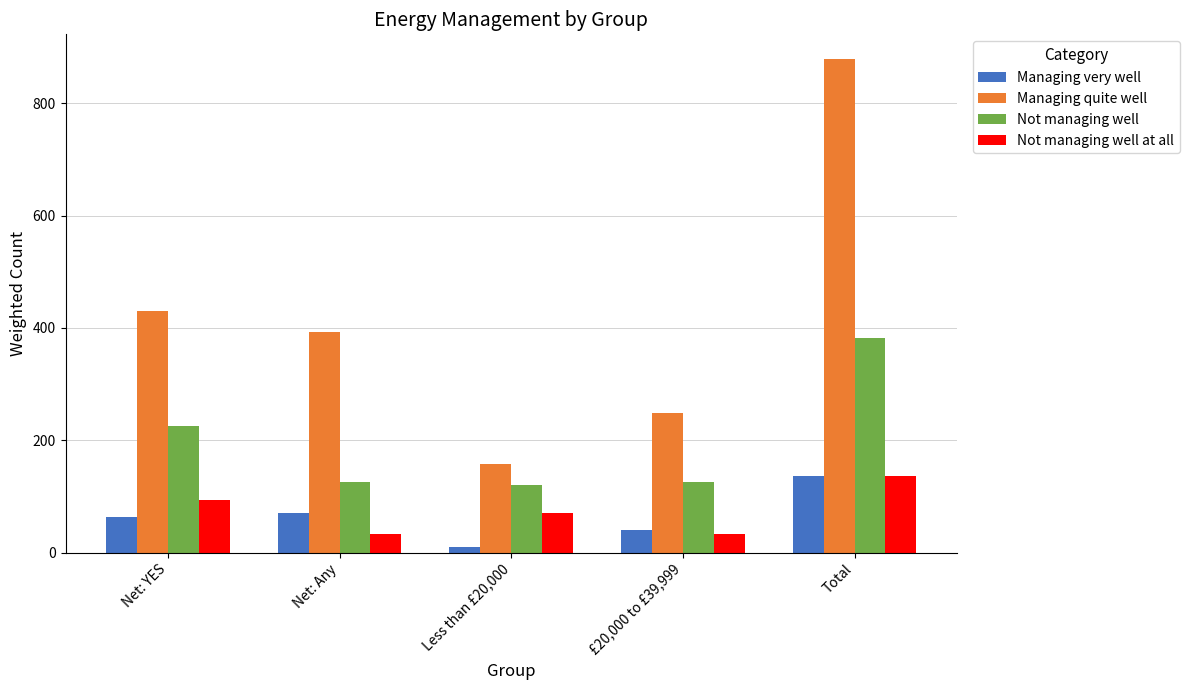

Is it true that Not managing well at all equals 136.5 at Total?

True